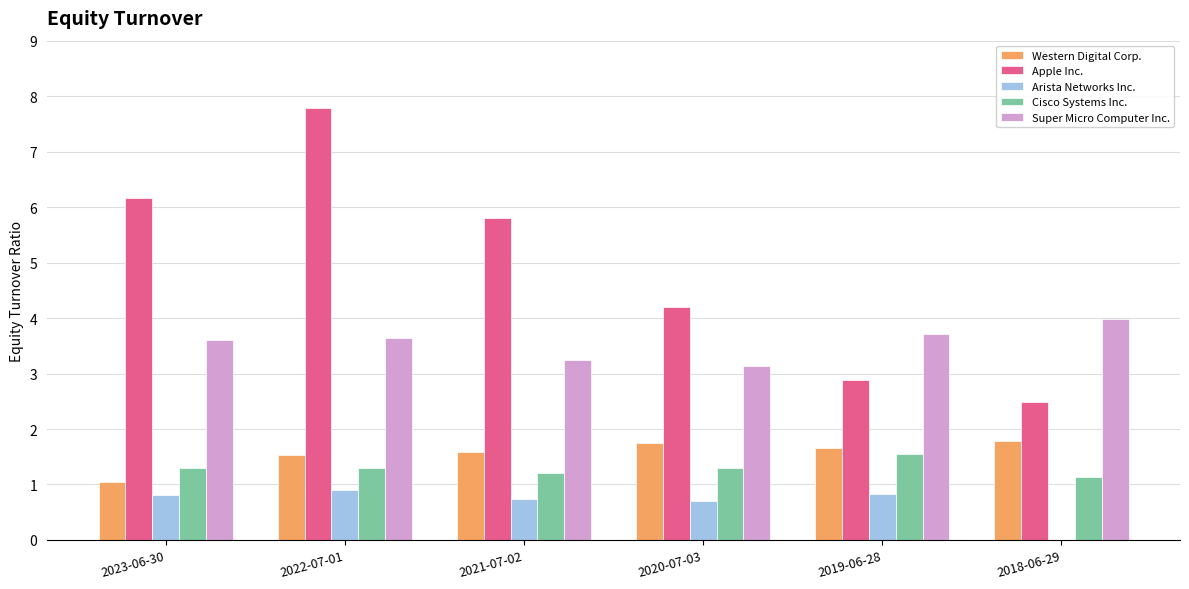

What is the sum of all Apple Inc. values?

29.3